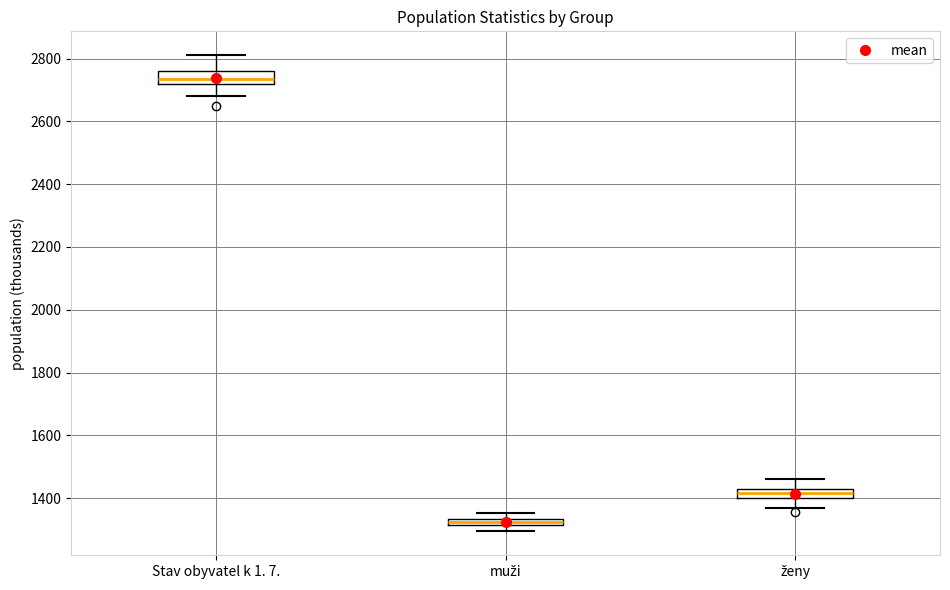

Which box's median line is the lowest?

muži